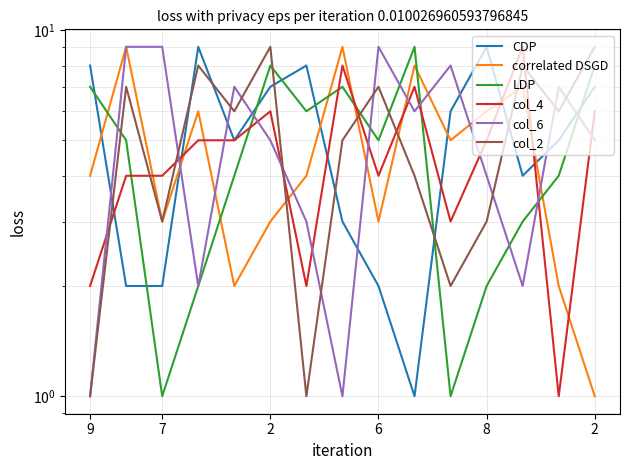

At which category does the chart reach its minimum across all series?

9